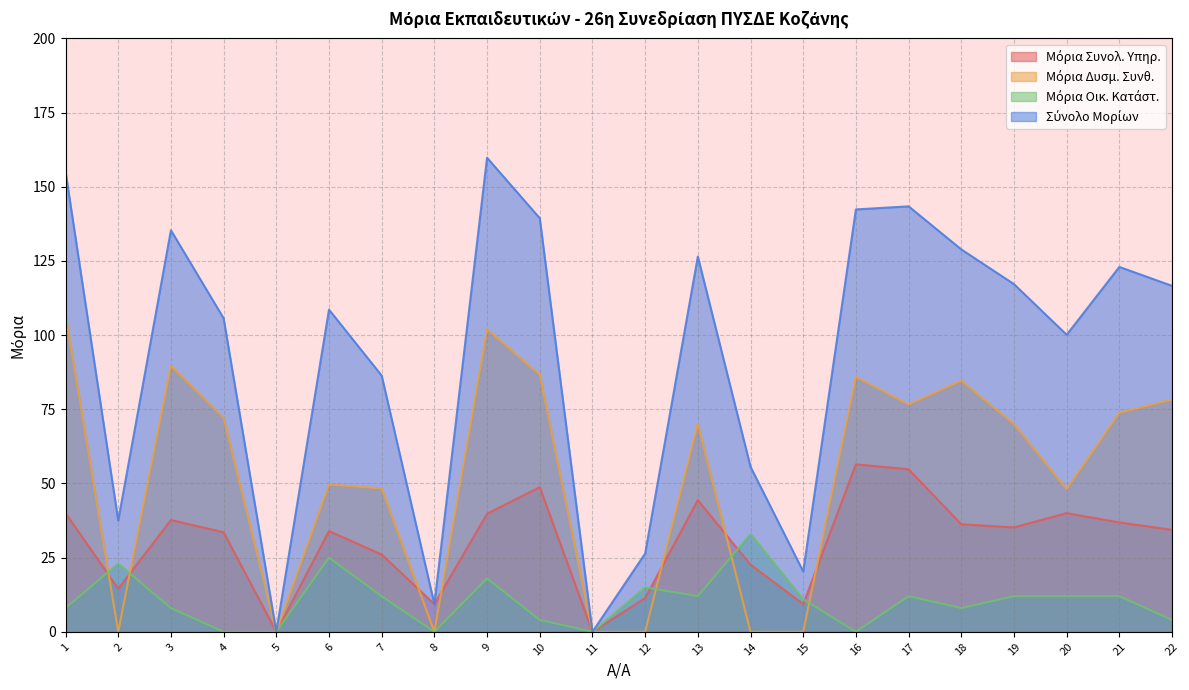

True or false: Σύνολο Μορίων and Μόρια Οικ. Κατάστ. cross at least once.

False